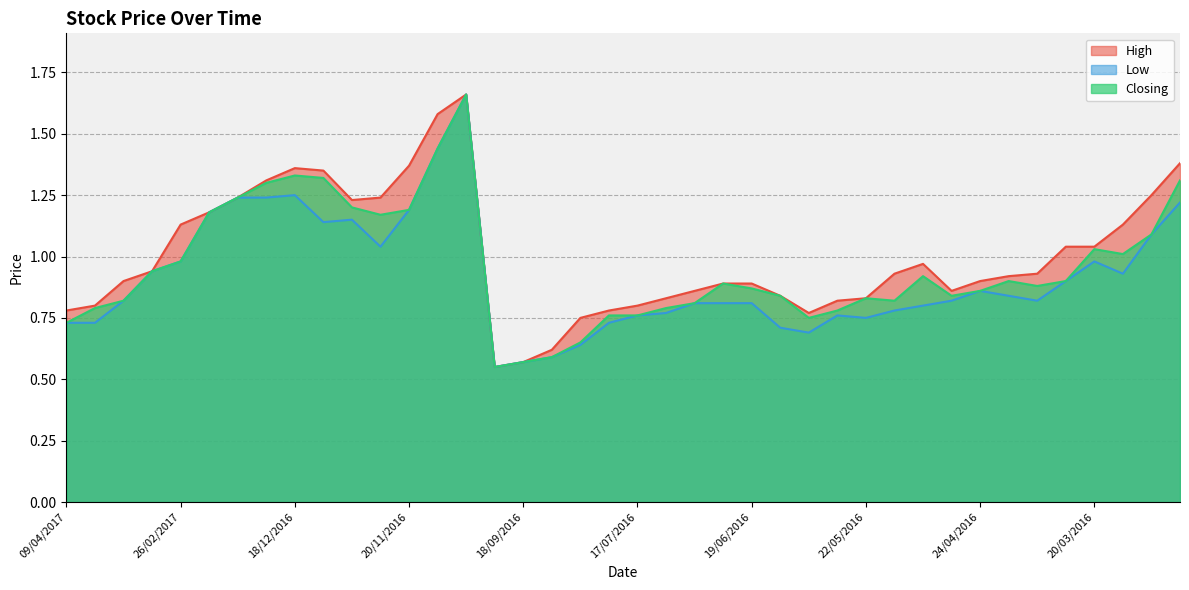

At which label is Low closest to 1?

26/02/2017